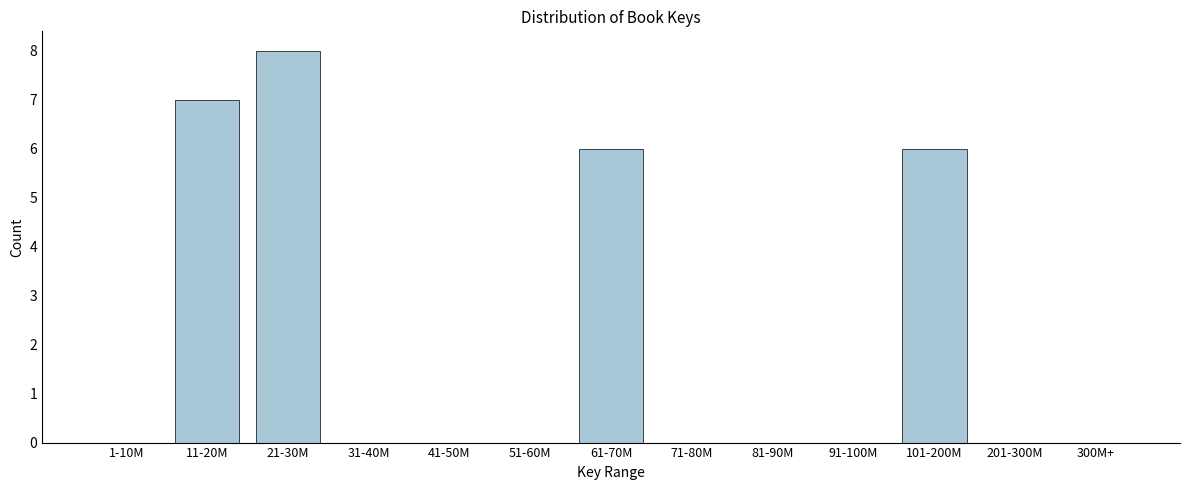

Reading left to right, extract all data points from this chart.

1-10M=0	11-20M=7	21-30M=8	31-40M=0	41-50M=0	51-60M=0	61-70M=6	71-80M=0	81-90M=0	91-100M=0	101-200M=6	201-300M=0	300M+=0